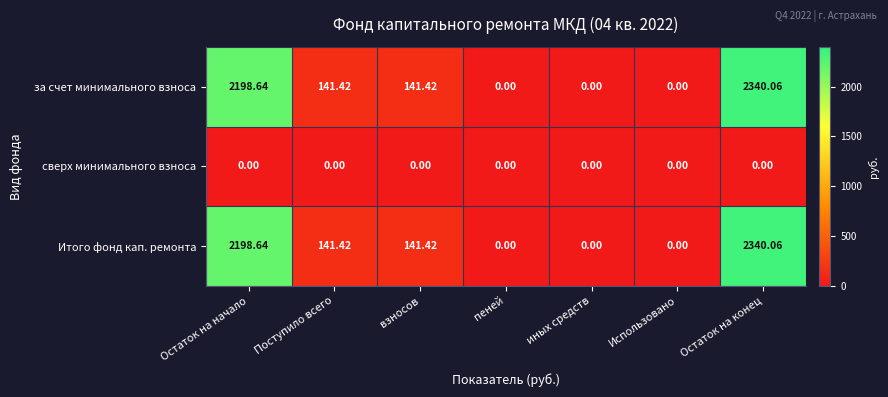

What is the difference between the highest and lowest values at взносов?

141.4